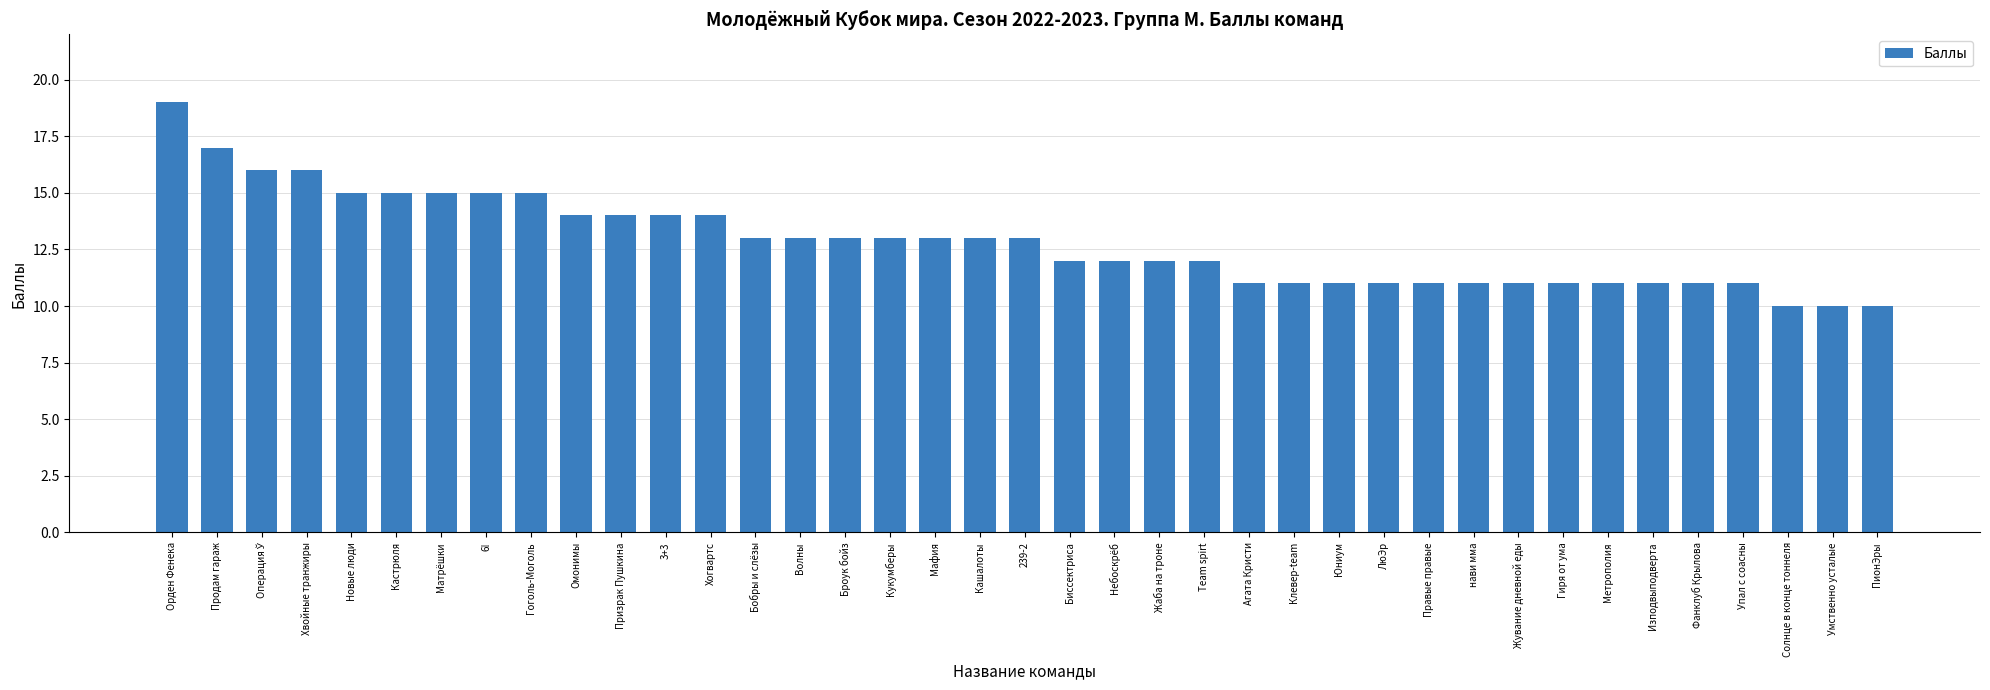

Reading left to right, what are all the values shown in this chart?

19	17	16	16	15	15	15	15	15	14	14	14	14	13	13	13	13	13	13	13	12	12	12	12	11	11	11	11	11	11	11	11	11	11	11	11	10	10	10